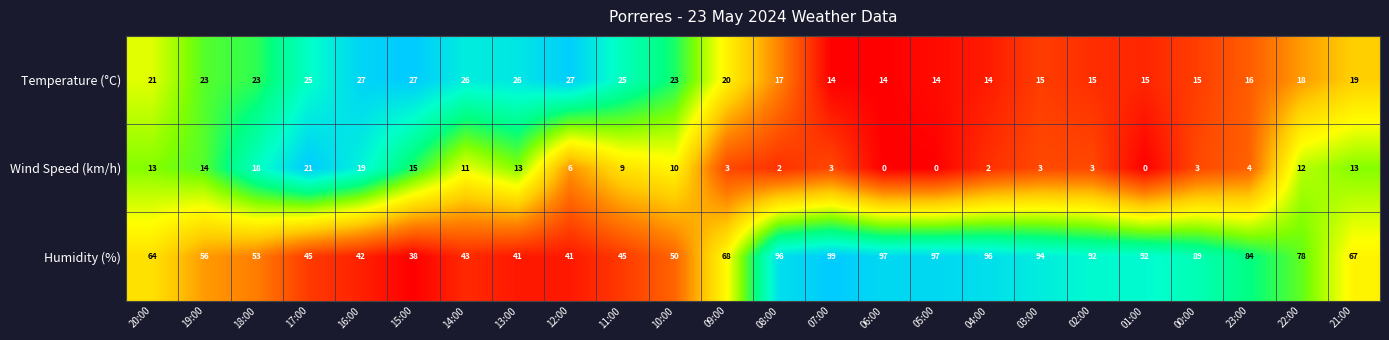

What is the maximum value for Humidity (%)?

99